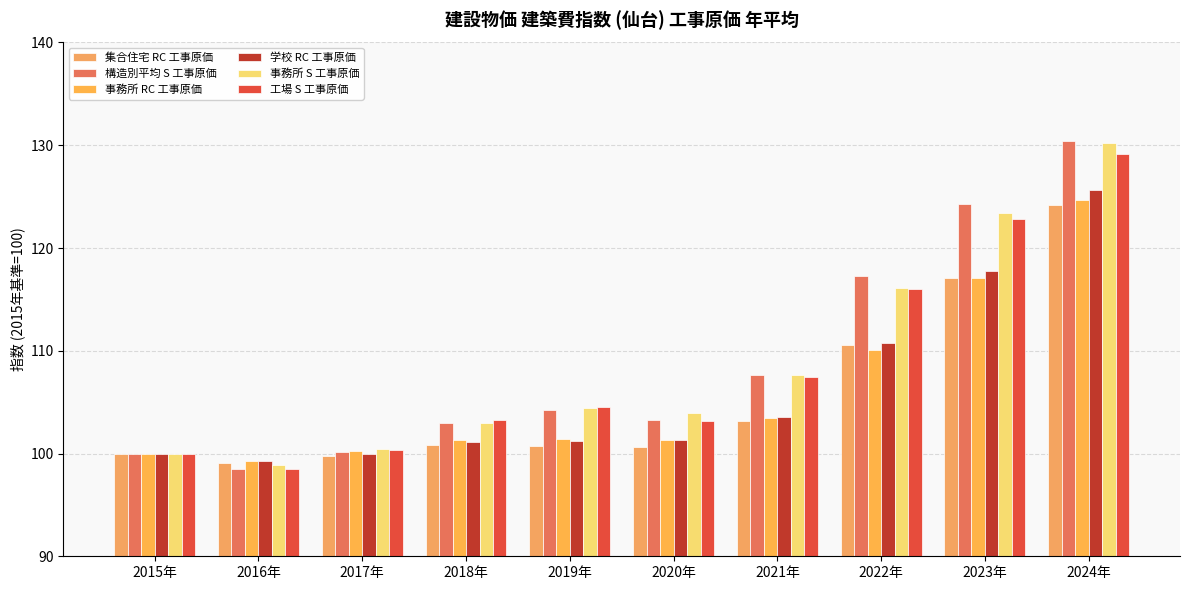

How many distinct data groups are displayed?

6